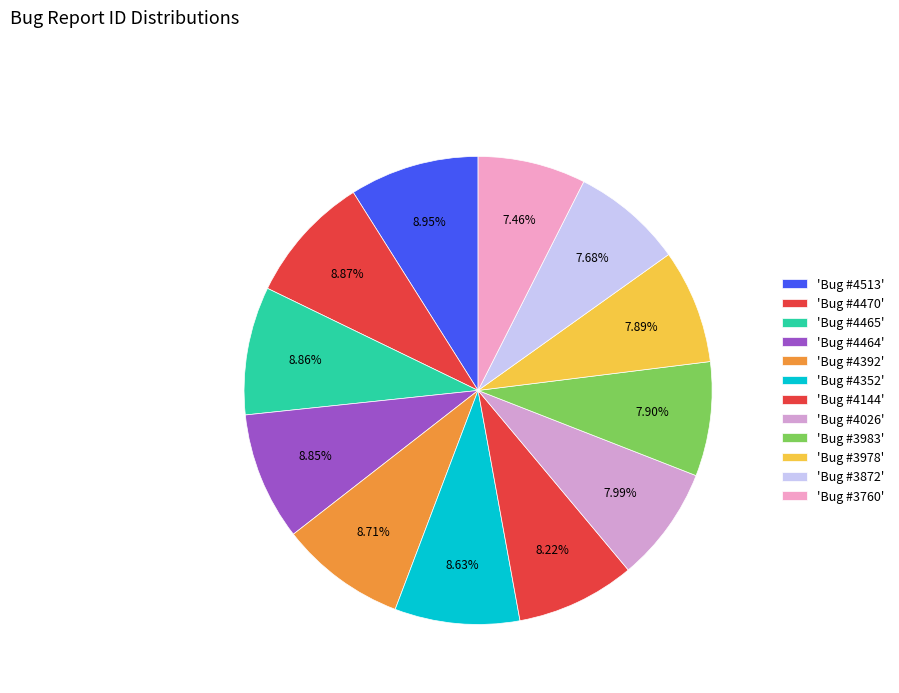

How many slices are in this pie chart?

12